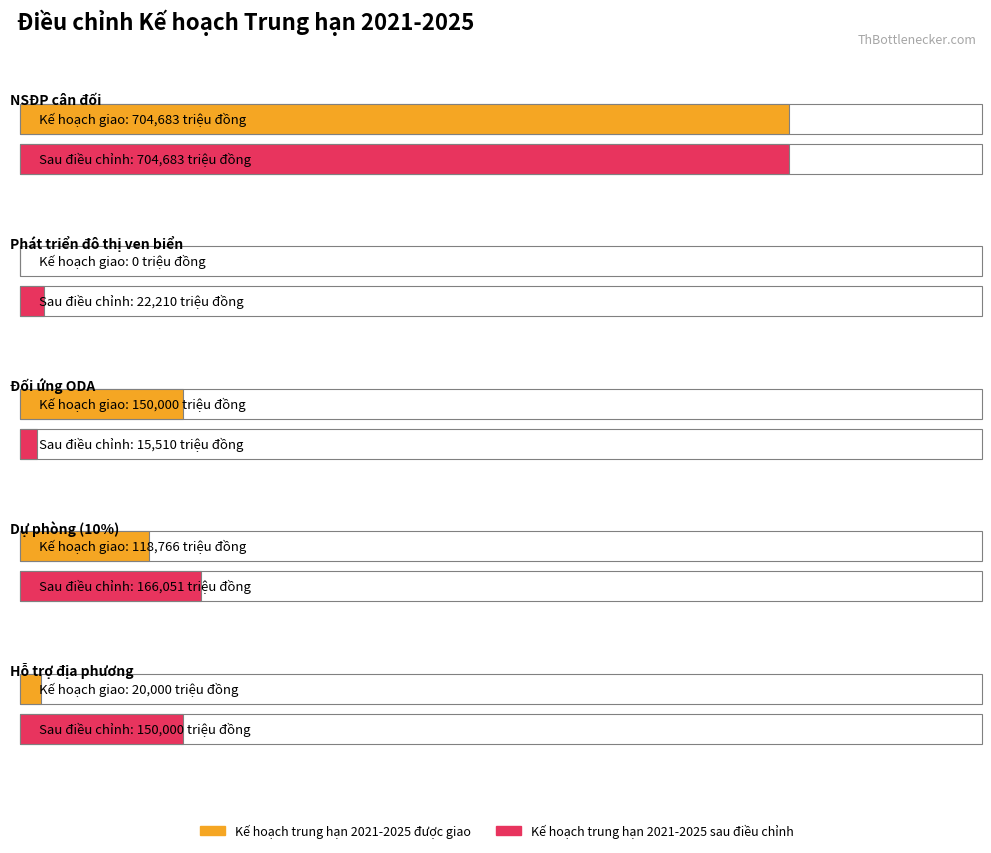

What are all the series names shown in the legend?

Kế hoạch trung hạn 2021-2025 được giao, Kế hoạch trung hạn 2021-2025 sau điều chỉnh